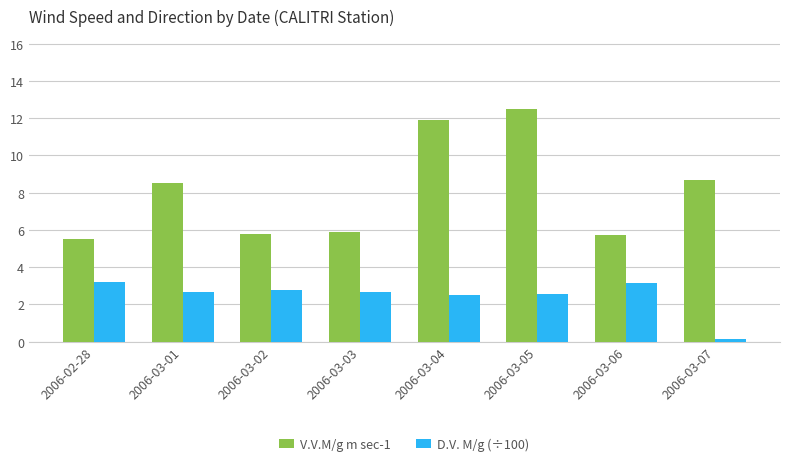

What is the maximum value for V.V.M/g m sec-1?

12.5